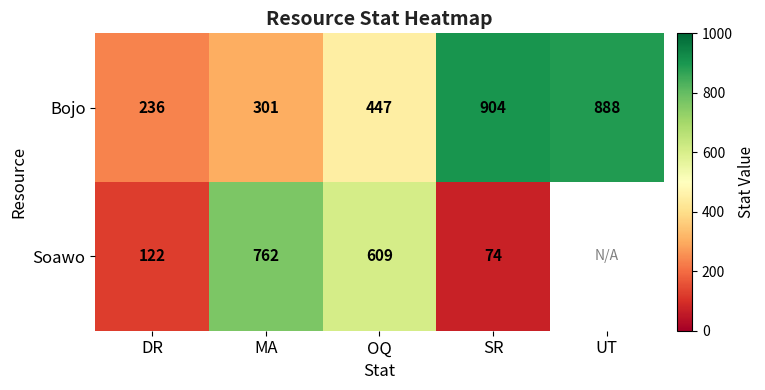

Read the Bojo value at SR, to the nearest 10.

900